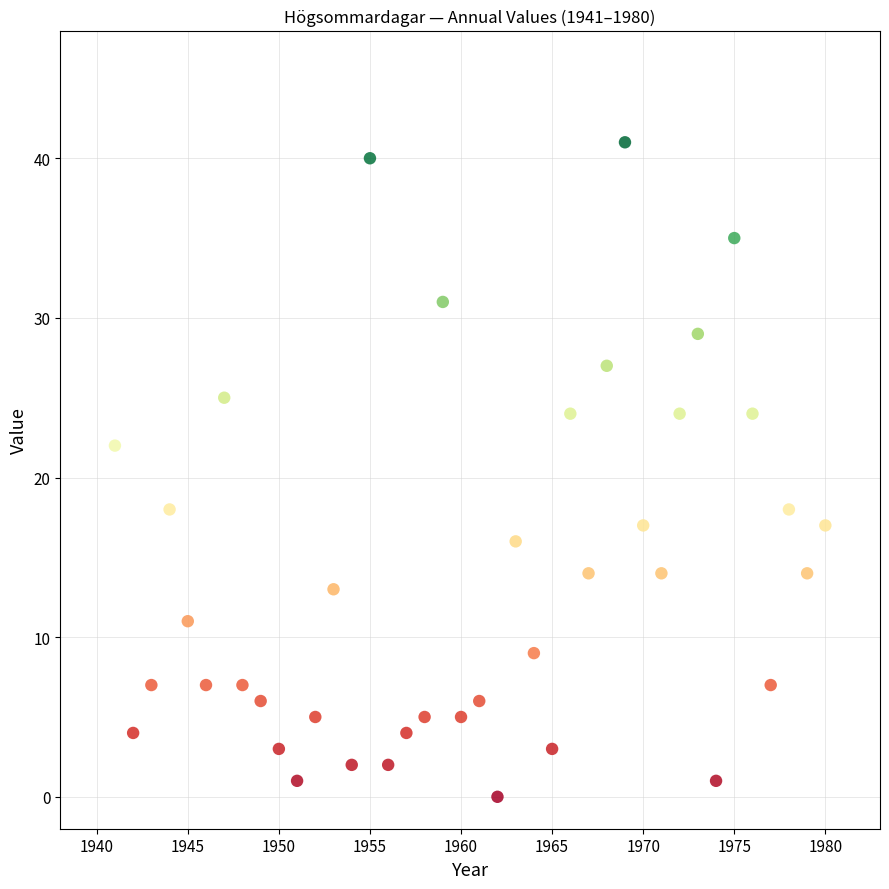

What is the range of Y values (max minus min)?

41